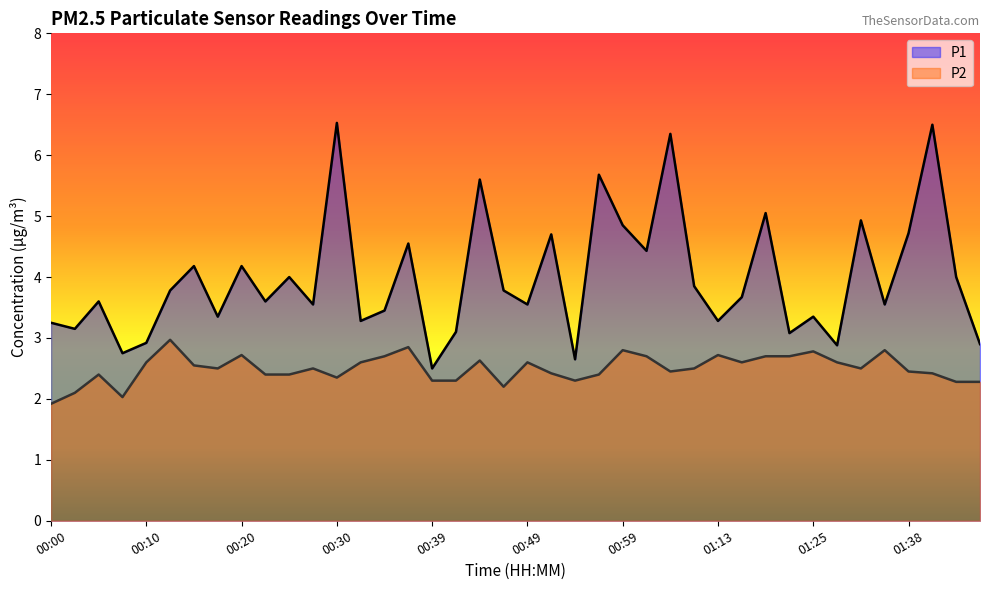

How many categories are shown in the chart?

40